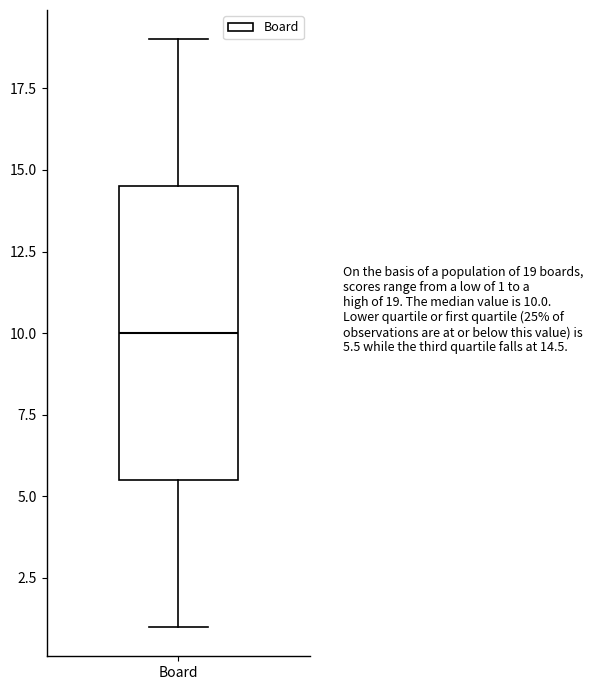

Read this box plot against the y-axis: the position of the median line, the range covered by the box, and the ends of both whiskers. The values are not printed on the chart, so give them approximately, as read against the axis.

median 10.0, box 5.5 to 14.5, whiskers 1.0 to 19.0